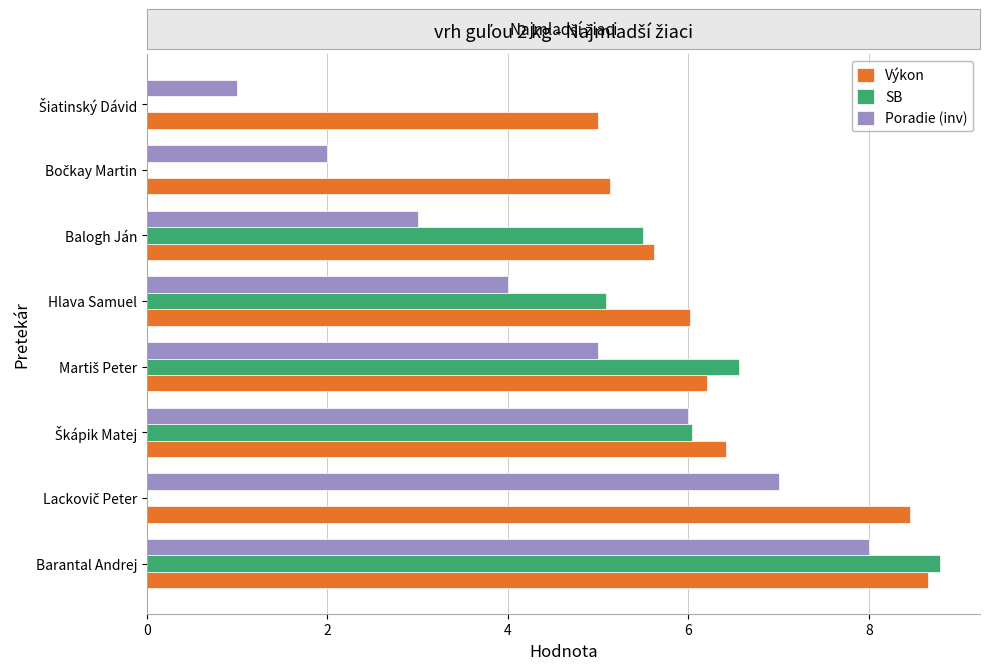

Which series has the largest total across all categories?

Výkon